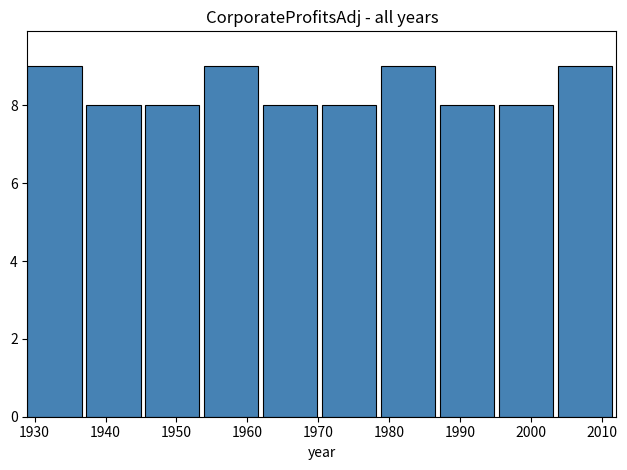

What is the height of the bar covering 1937.3 to 1945.6 on the x-axis? Neither the bar edges nor the heights are printed on the chart, so give them approximately, as read against the axes.

8